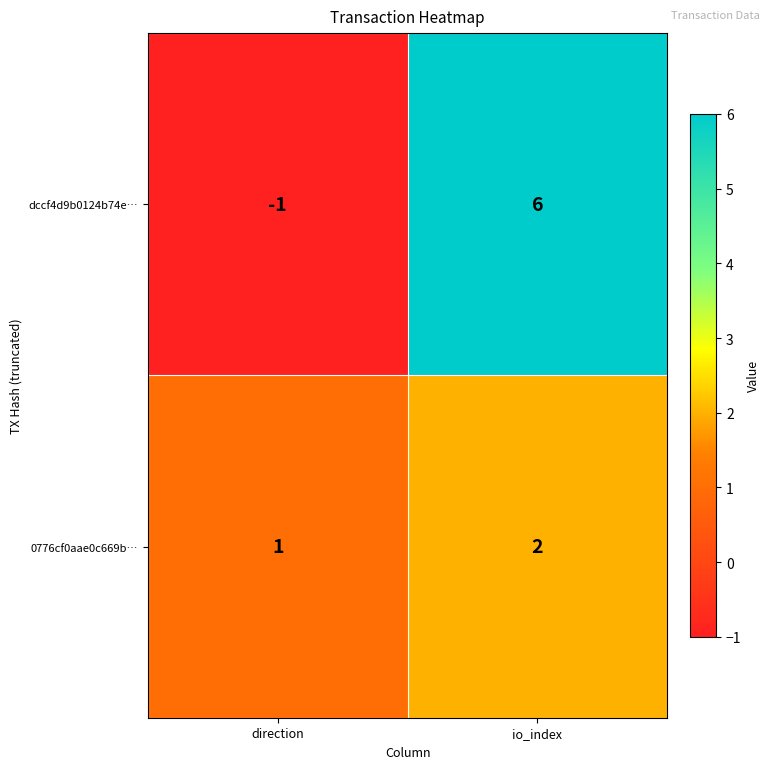

True or false: 0776cf0aae0c669b… has a value of 0 at direction.

False